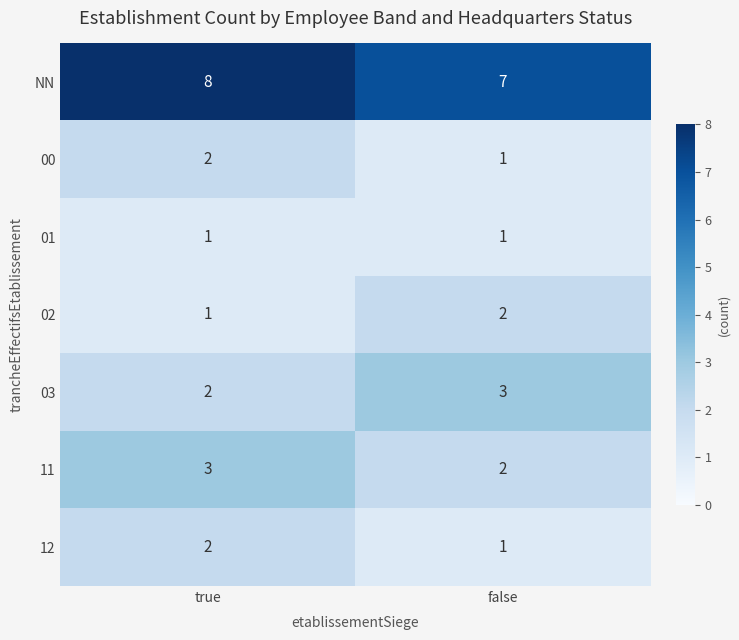

What is the sum of the 12 values at true and false?

3